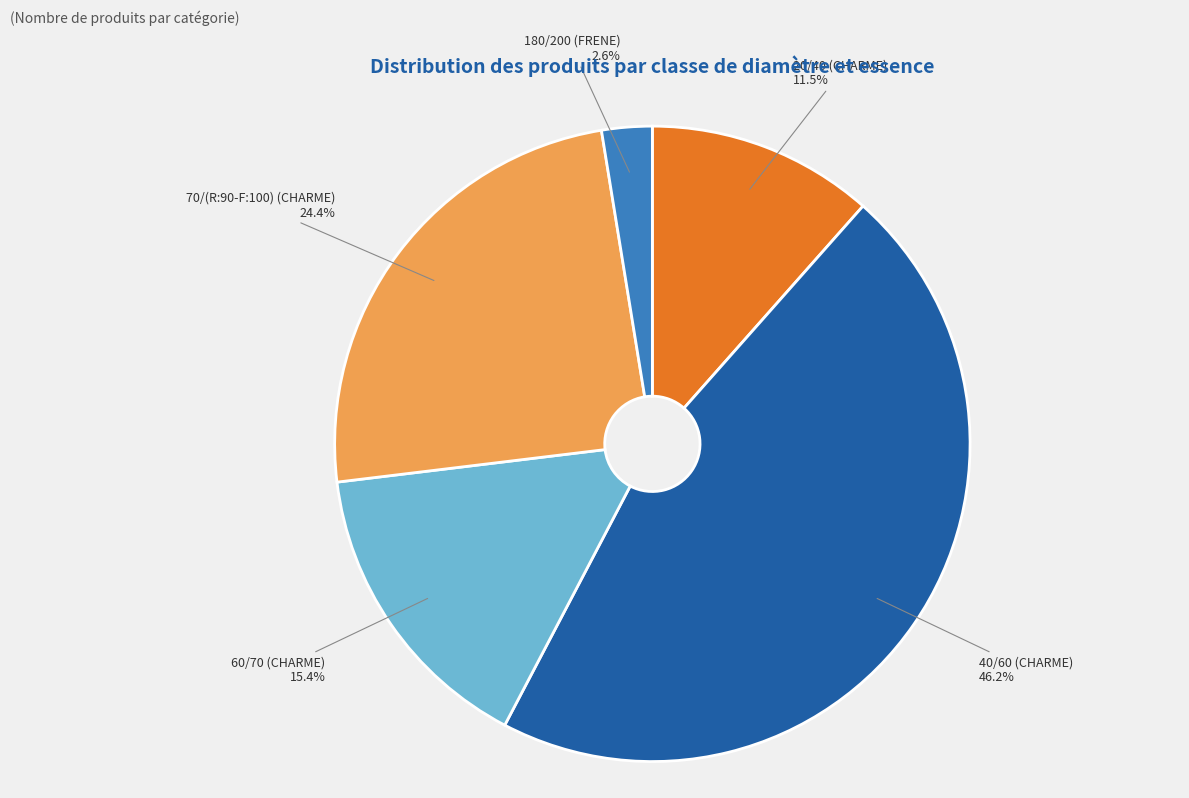

Is it true that 20/40 (CHARME) is 21% of the pie?

False